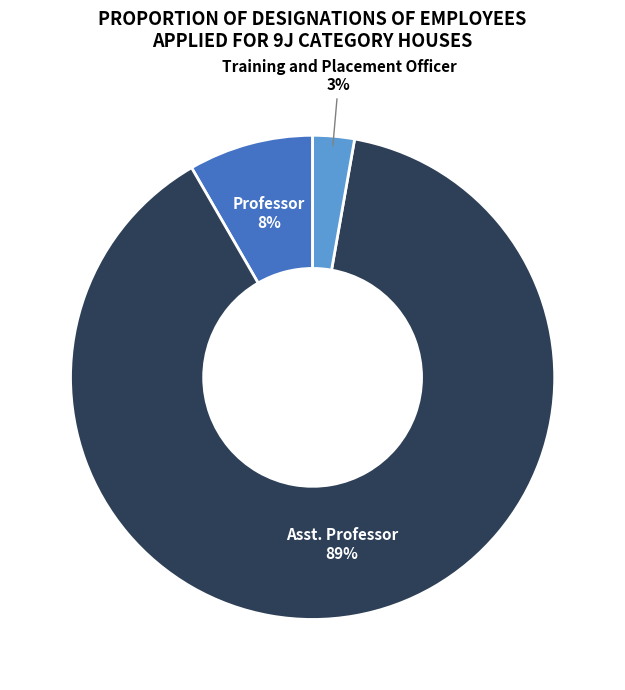

Is there any slice that represents more than half of the pie?

Yes